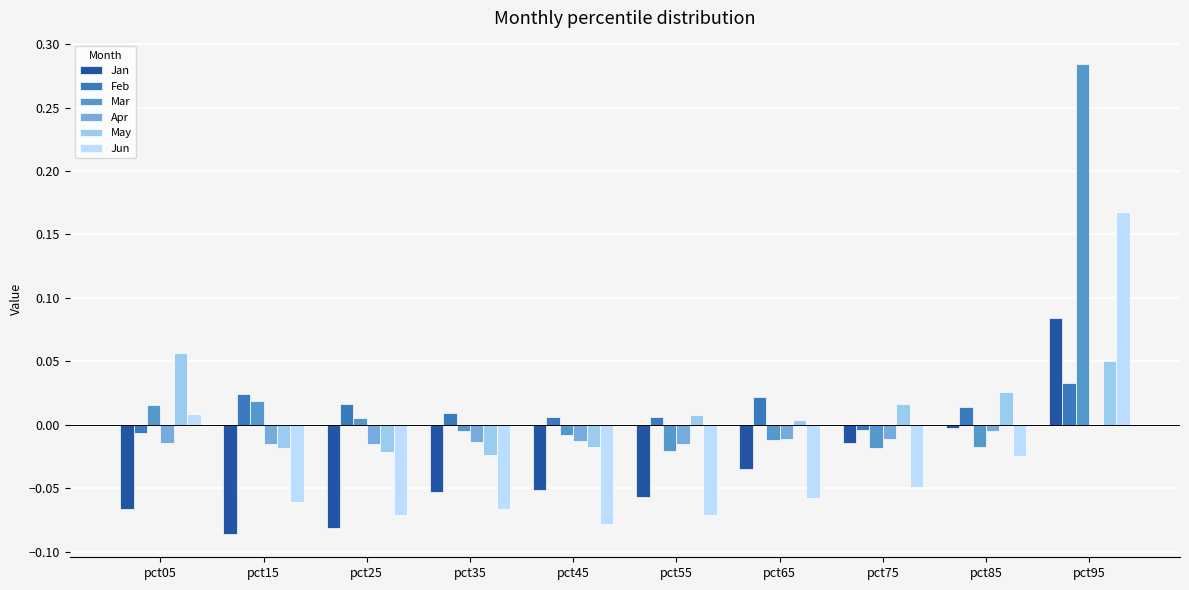

How many series are shown in this chart?

6